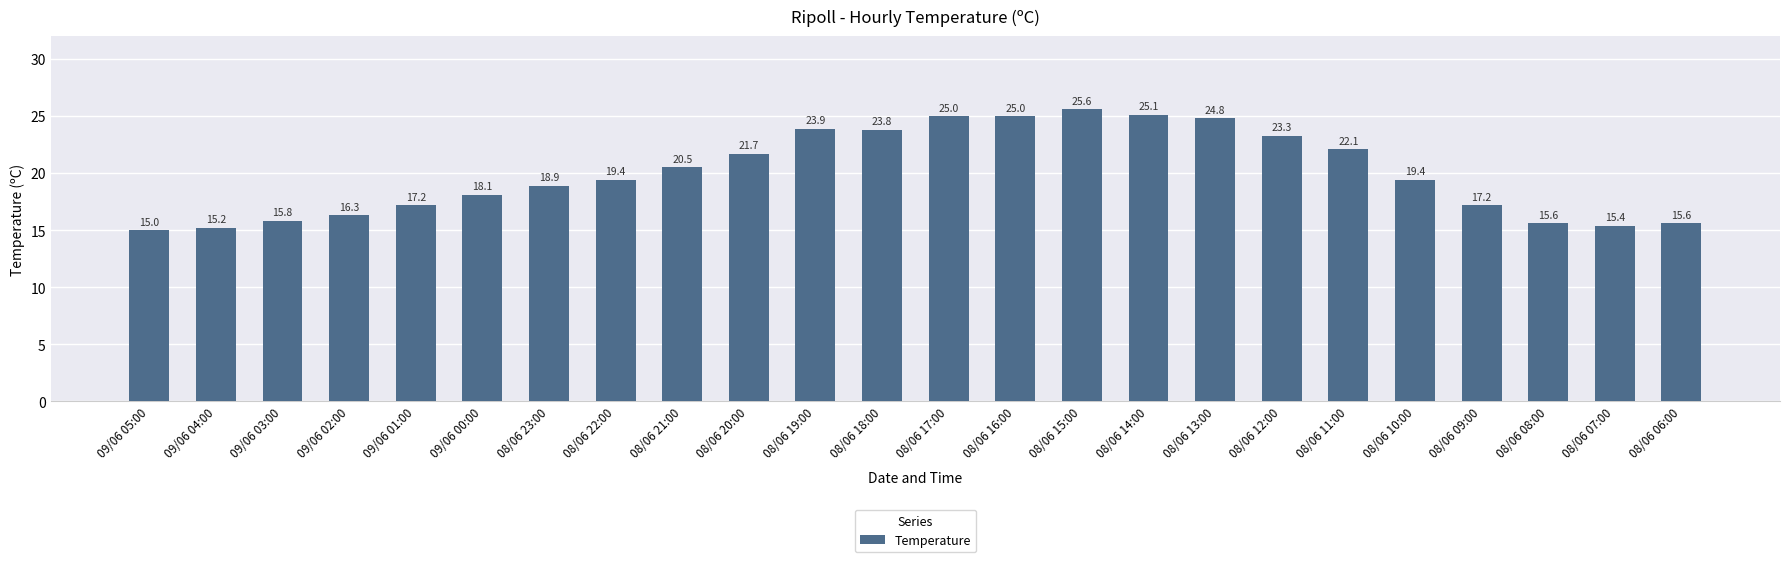

Reading right to left, what are all the values shown in this chart?

08/06 06:00=15.6	08/06 07:00=15.4	08/06 08:00=15.6	08/06 09:00=17.2	08/06 10:00=19.4	08/06 11:00=22.1	08/06 12:00=23.3	08/06 13:00=24.8	08/06 14:00=25.1	08/06 15:00=25.6	08/06 16:00=25.0	08/06 17:00=25.0	08/06 18:00=23.8	08/06 19:00=23.9	08/06 20:00=21.7	08/06 21:00=20.5	08/06 22:00=19.4	08/06 23:00=18.9	09/06 00:00=18.1	09/06 01:00=17.2	09/06 02:00=16.3	09/06 03:00=15.8	09/06 04:00=15.2	09/06 05:00=15.0